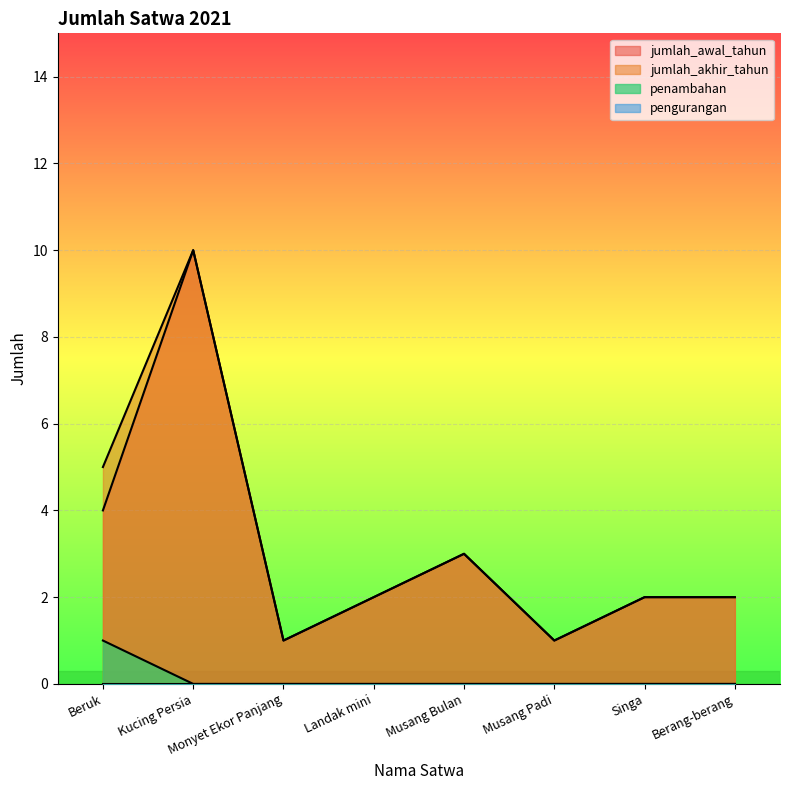

Reading left to right, transcribe all the data shown in this chart.

jumlah_awal_tahun: Beruk=4	Kucing Persia=10	Monyet Ekor Panjang=1	Landak mini=2	Musang Bulan=3	Musang Padi=1	Singa=2	Berang-berang=2
jumlah_akhir_tahun: Beruk=5	Kucing Persia=10	Monyet Ekor Panjang=1	Landak mini=2	Musang Bulan=3	Musang Padi=1	Singa=2	Berang-berang=2
penambahan: Beruk=1	Kucing Persia=0	Monyet Ekor Panjang=0	Landak mini=0	Musang Bulan=0	Musang Padi=0	Singa=0	Berang-berang=0